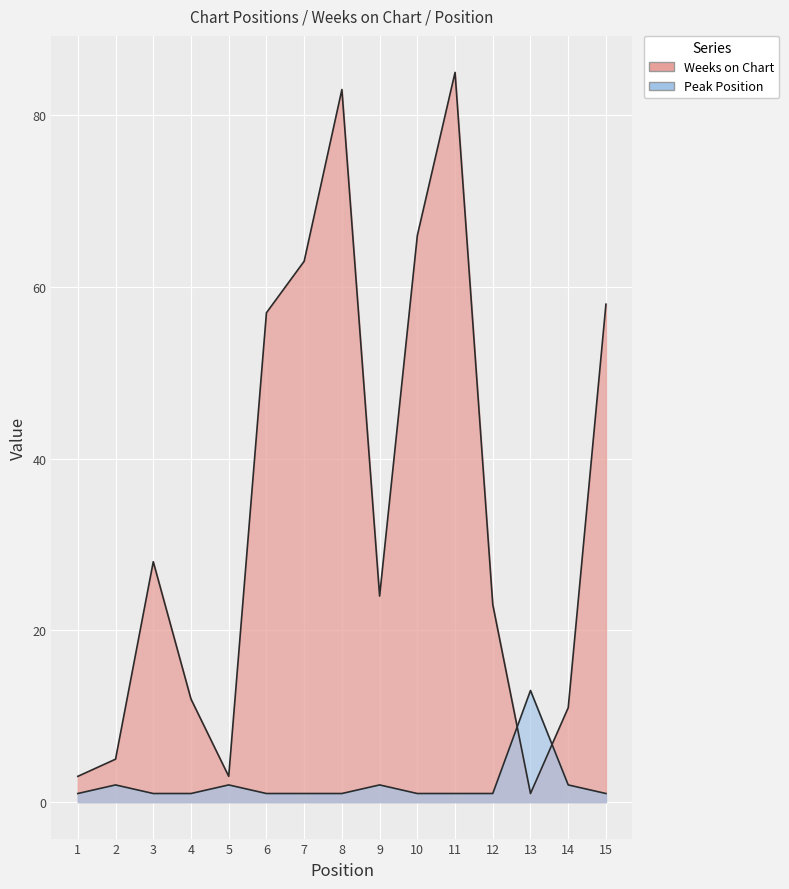

What is the average value of the Peak Position series?

2